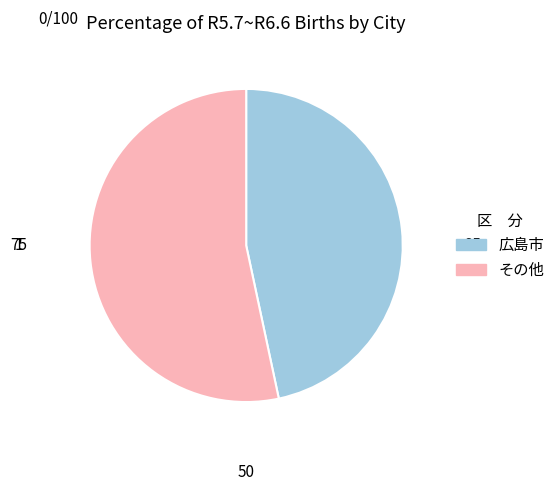

Does any single category account for the majority?

Yes